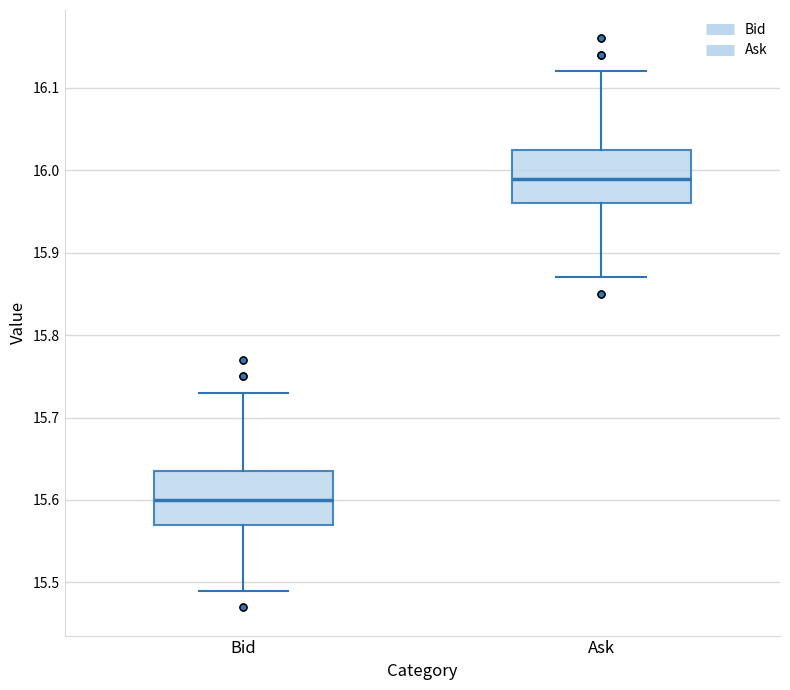

Reading left to right, transcribe this box plot: for each box, give where its median line is, the range the box spans, and where its two whiskers end, as read against the y-axis. The values are not printed on the chart, so give them approximately, as read against the axis.

Bid: median 15.60, box 15.57 to 15.64, whiskers 15.49 to 15.73
Ask: median 15.99, box 15.96 to 16.03, whiskers 15.87 to 16.12